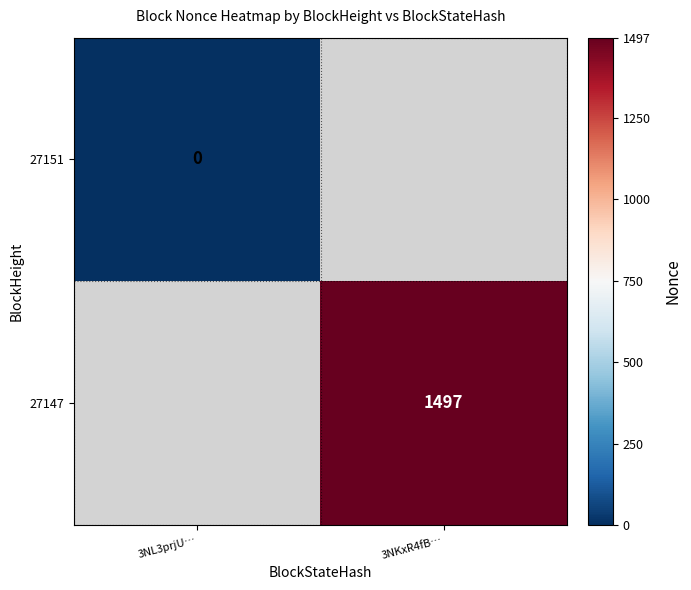

The 27147 series shows 2196.8 at 3NKxR4fB…. True or false?

False